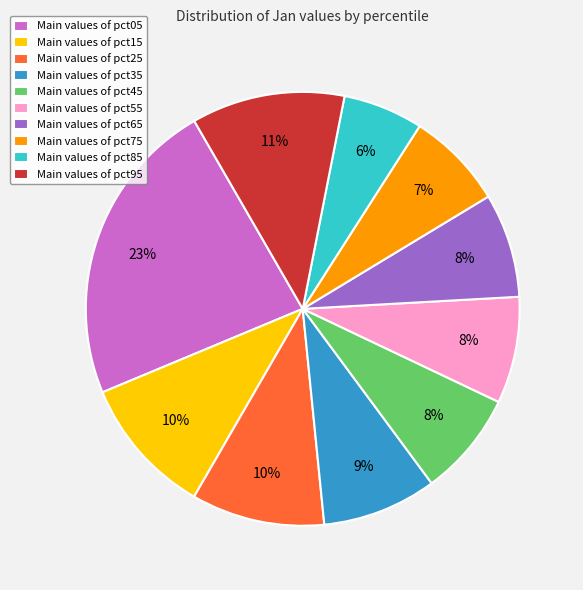

To the nearest percent, what is the difference between the largest and smallest slice percentages?

17%